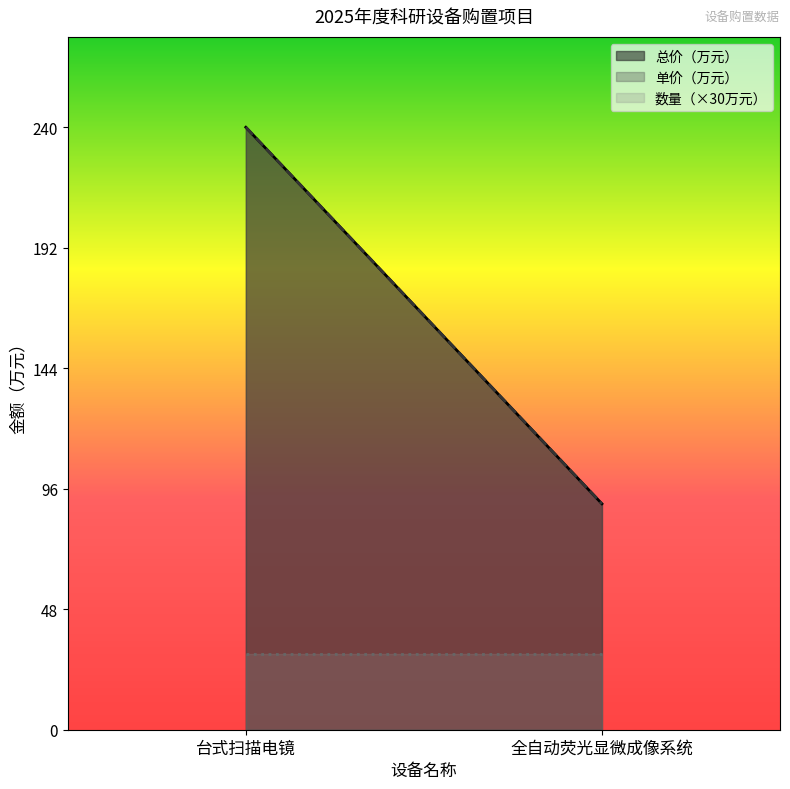

What is the difference between the 单价（万元） values at 全自动荧光显微成像系统 and 台式扫描电镜?

150